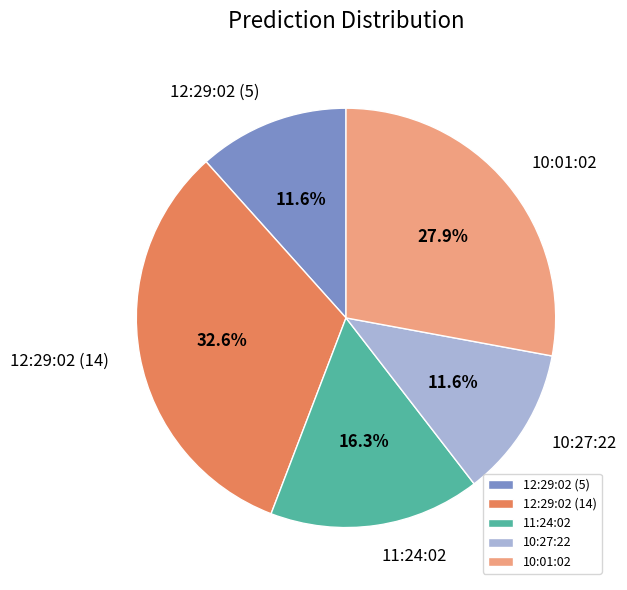

How many segments does this pie chart have?

5